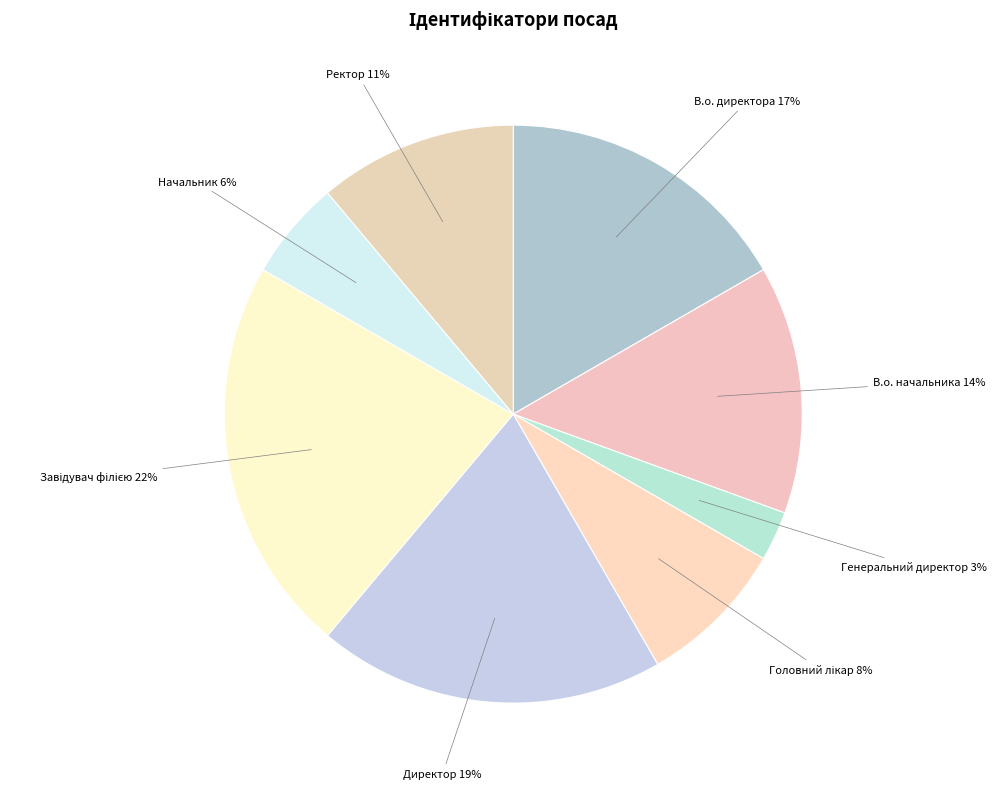

To the nearest percent, what is the difference between the Начальник and В.о. директора slice percentages?

11%